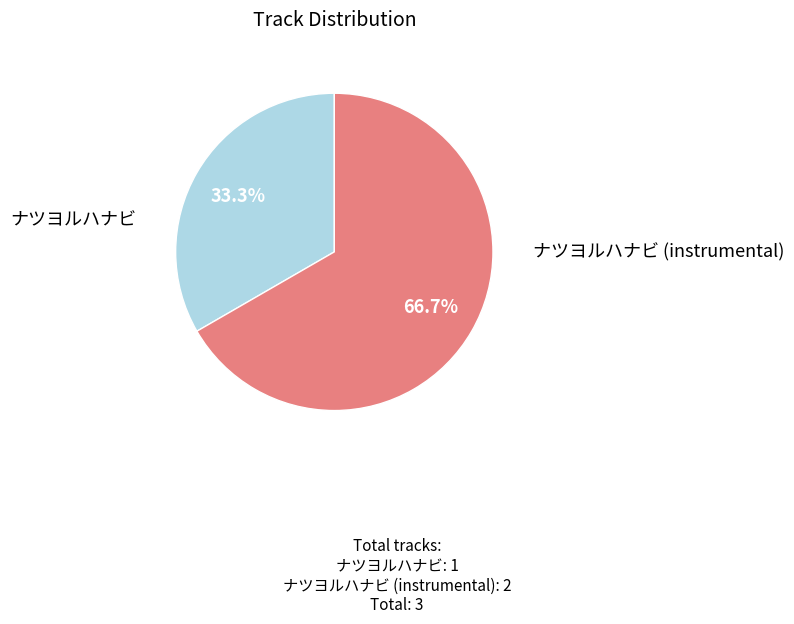

To the nearest percent, what is the average slice percentage?

50%